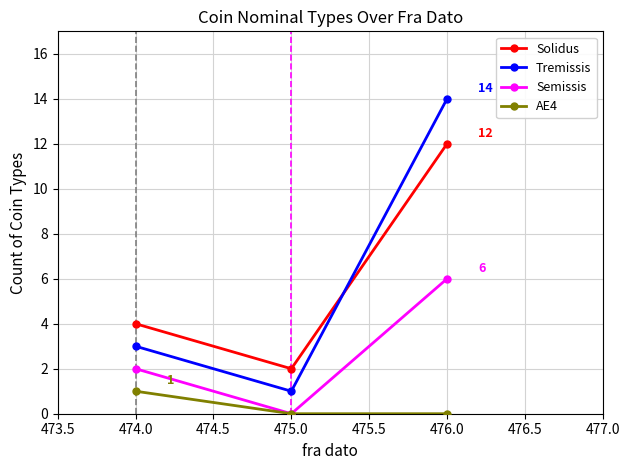

What is the average value of the Semissis series?

3